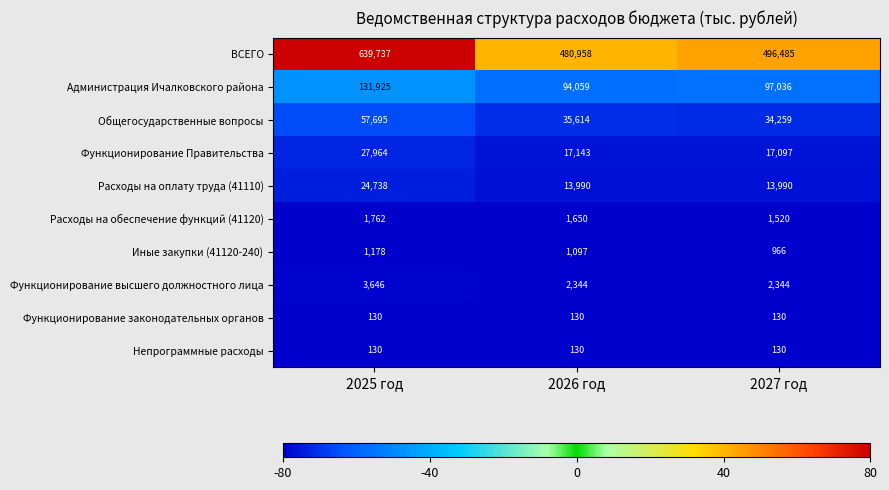

What is the smallest value displayed?

130